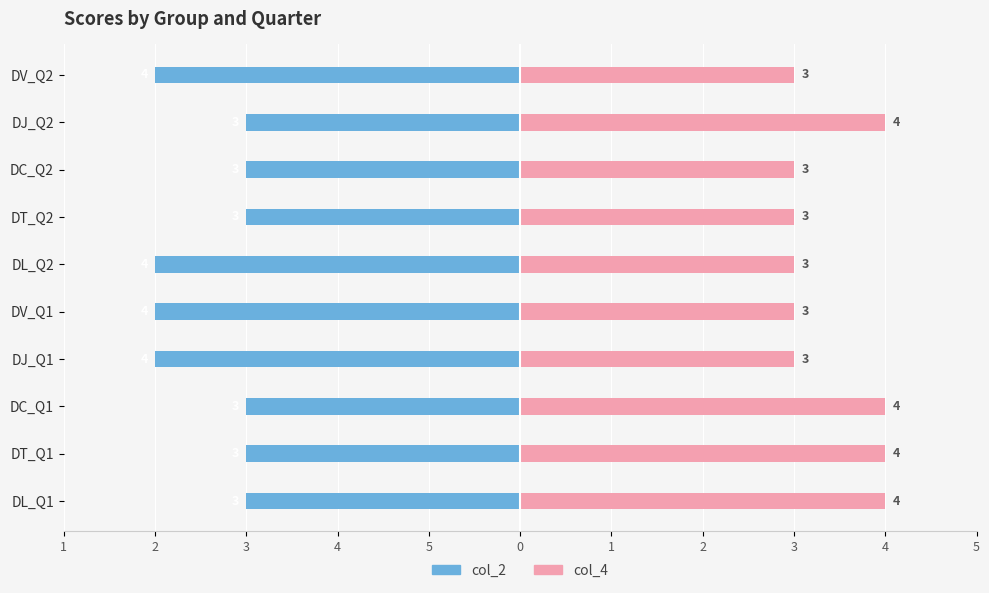

Which series changed the most between DL_Q1 and DV_Q1?

col_2